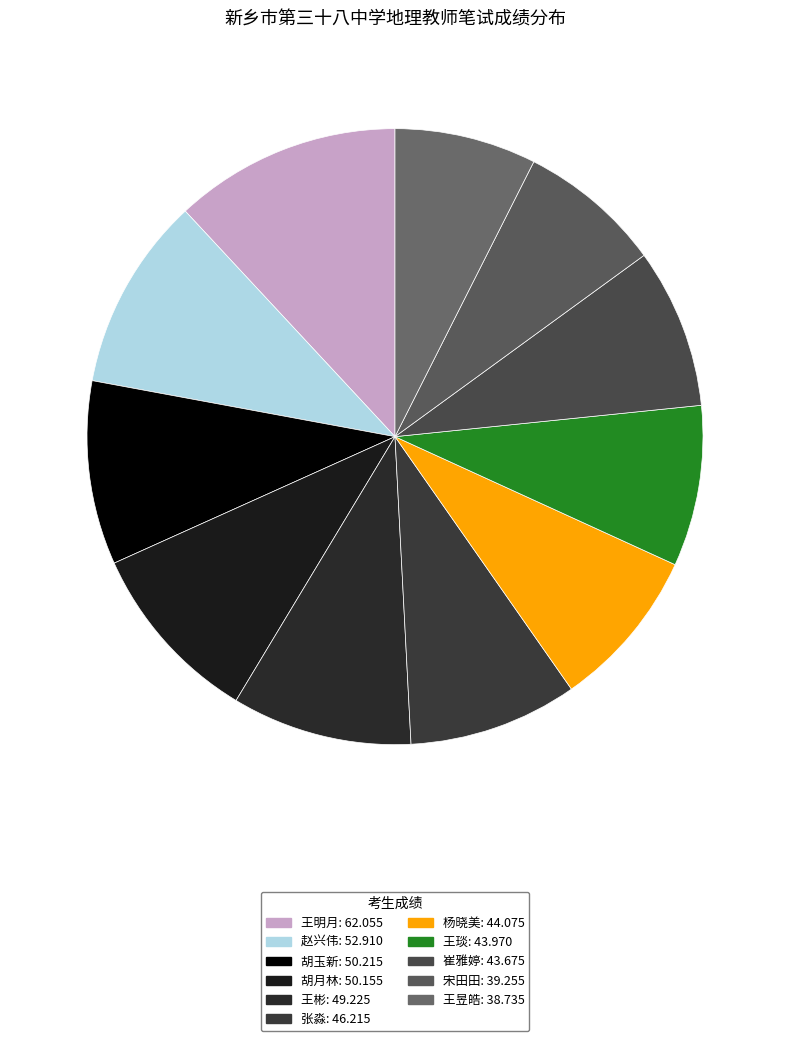

Is there any slice that represents more than half of the pie?

No